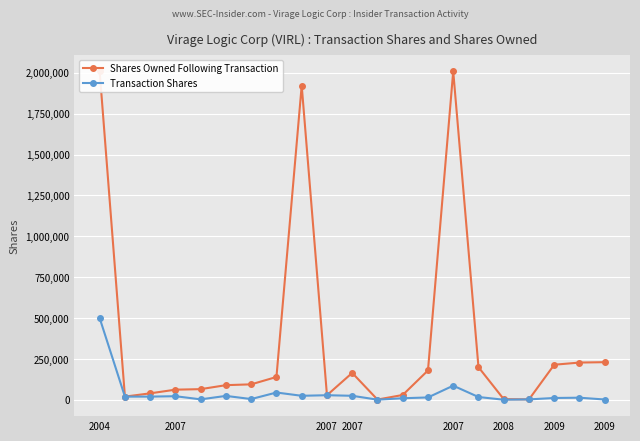

What is the highest value of the Transaction Shares series?

500000